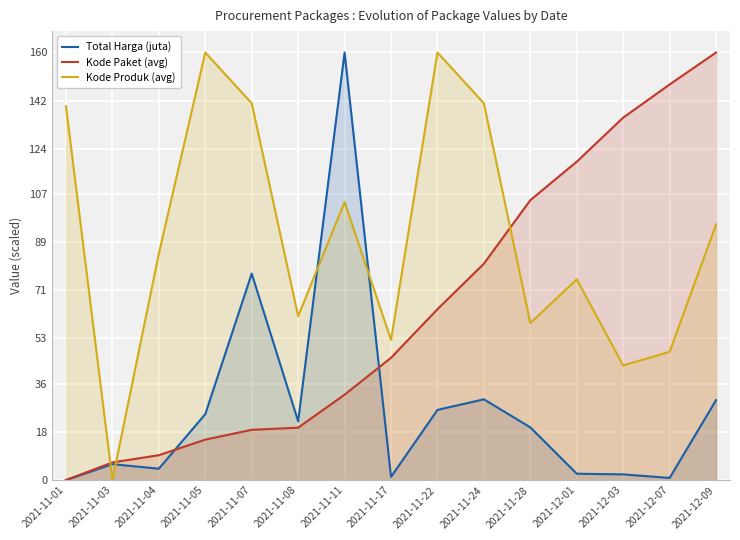

What position from the right is 2021-11-07?

11